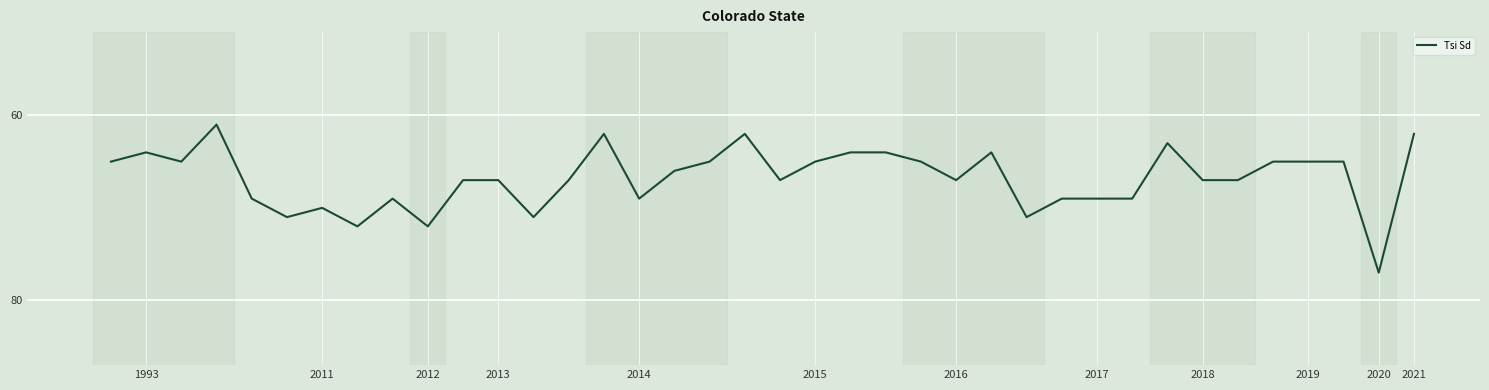

What is the difference between the maximum and minimum values?

16